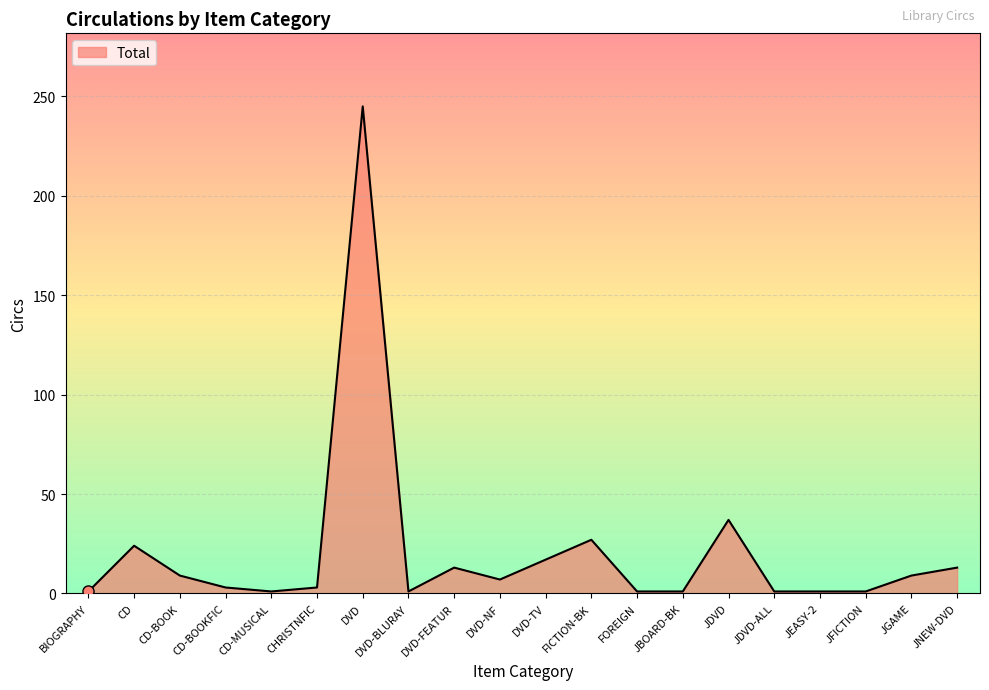

Is it true that the value at JGAME is 9?

True